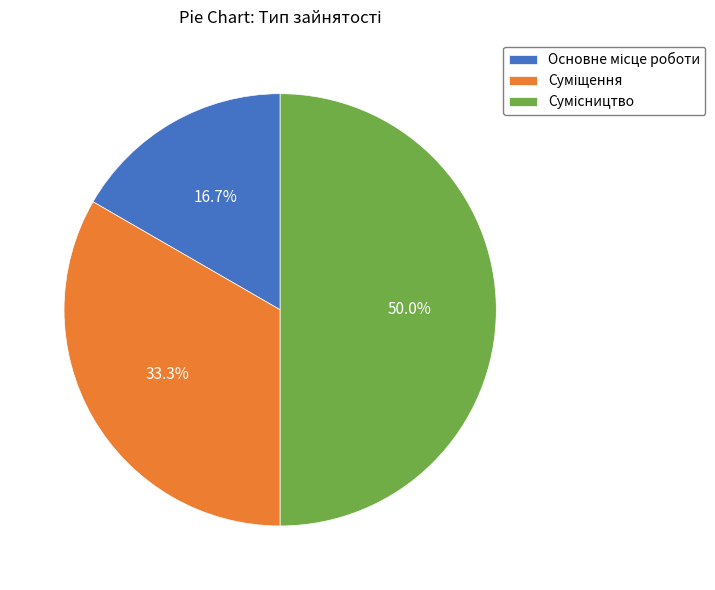

How many segments does this pie chart have?

3